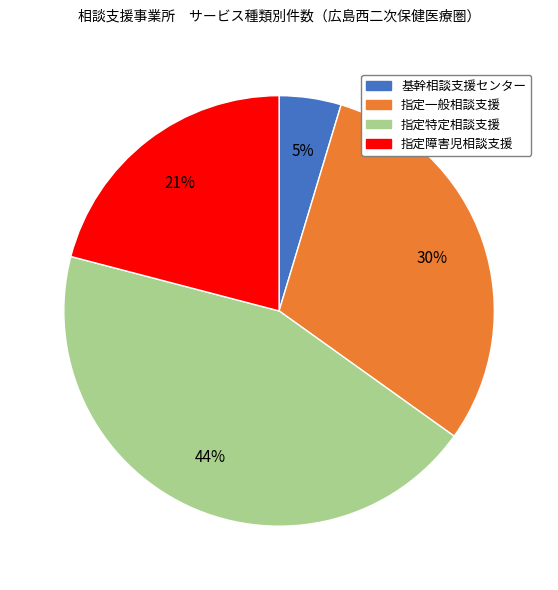

To the nearest percent, what is the combined percentage of 指定障害児相談支援 and 指定特定相談支援?

65%